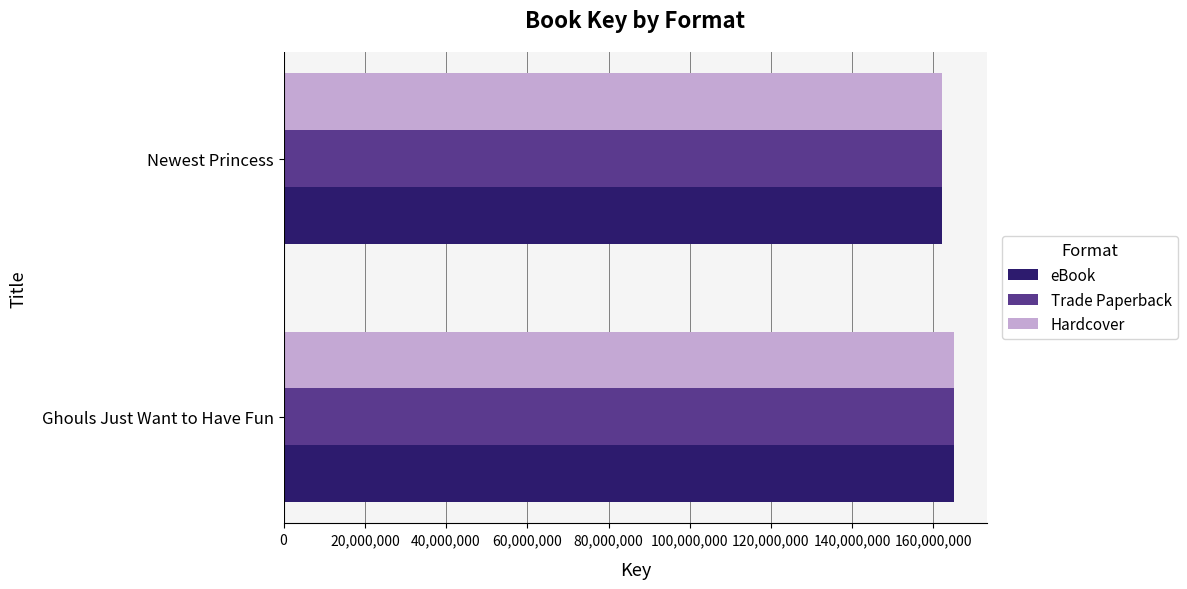

What is the maximum value shown in the chart?

164966193